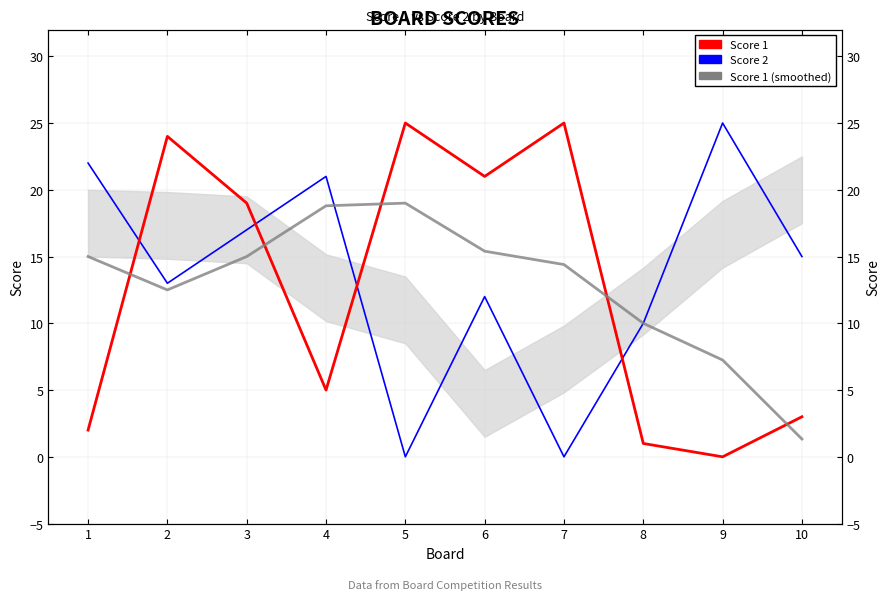

Reading left to right, list all the values displayed in this chart.

Score 2: 22.0	13.0	17.0	21.0	0.0	12.0	0.0	10.0	25.0	15.0
Score 1: 2.0	24.0	19.0	5.0	25.0	21.0	25.0	1.0	0.0	3.0
Score 1 (smoothed): 15.0	12.5	15.0	18.8	19.0	15.4	14.4	10.0	7.2	1.3